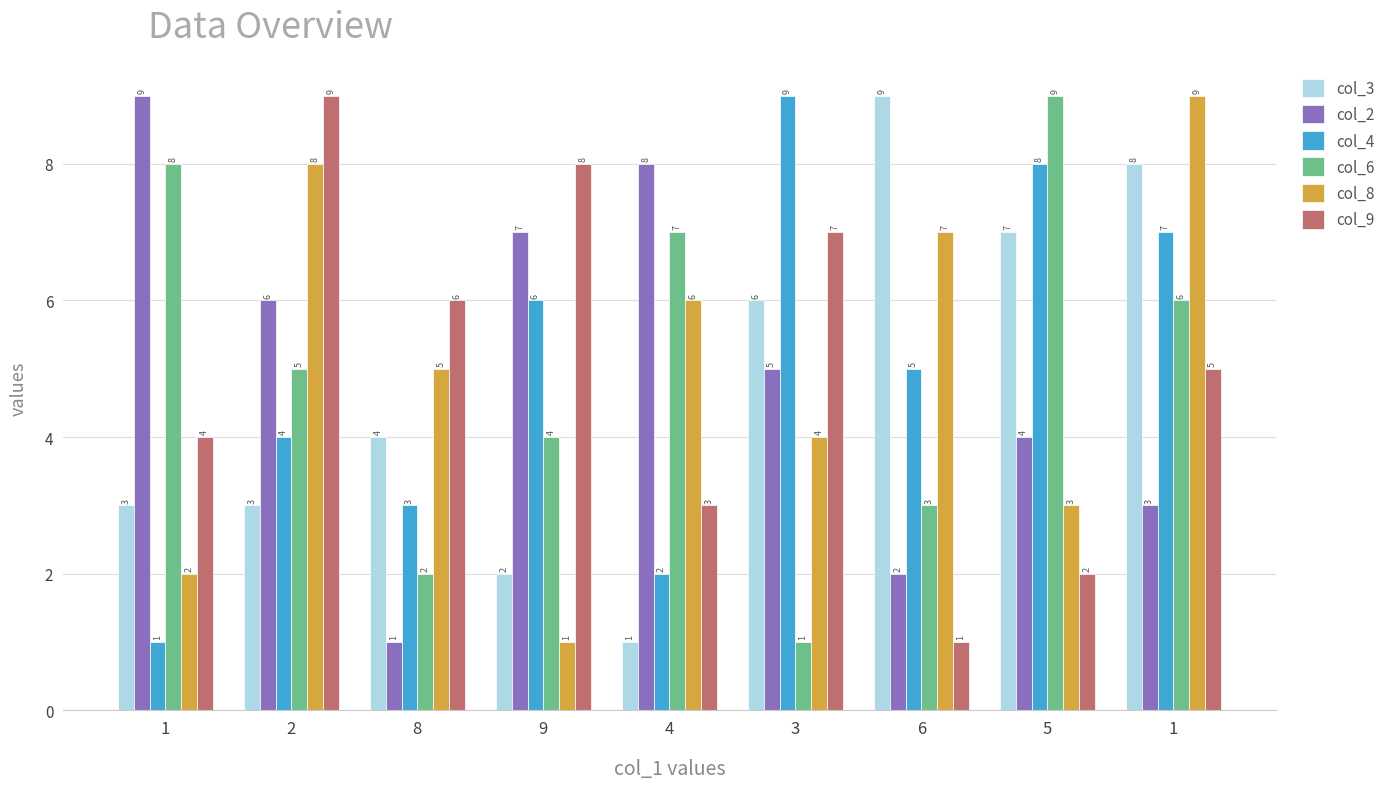

Between 1 and 6, which series saw the biggest shift?

col_2